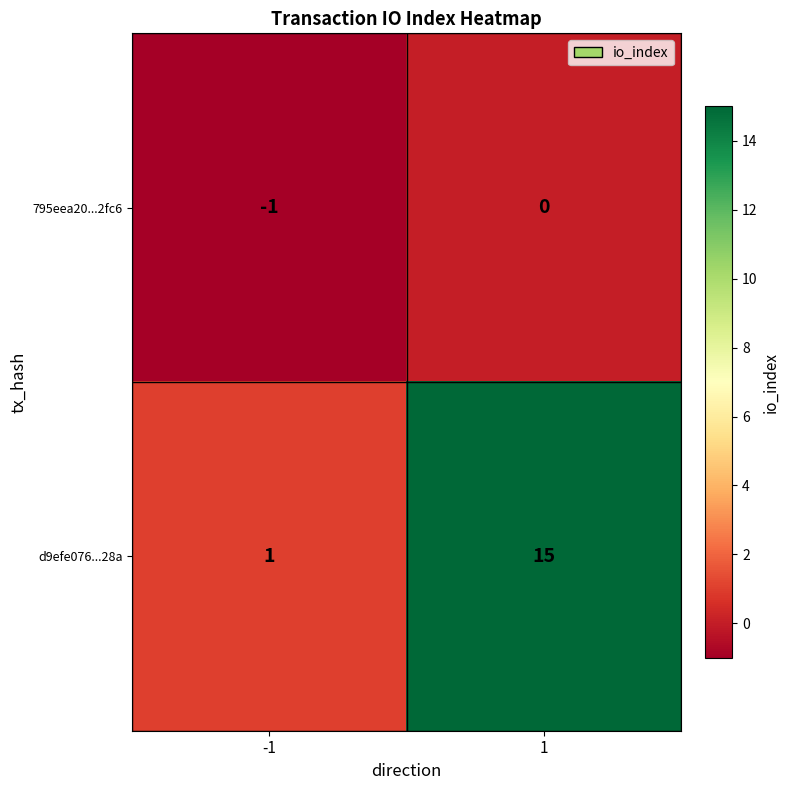

What is the maximum value shown in the chart?

15